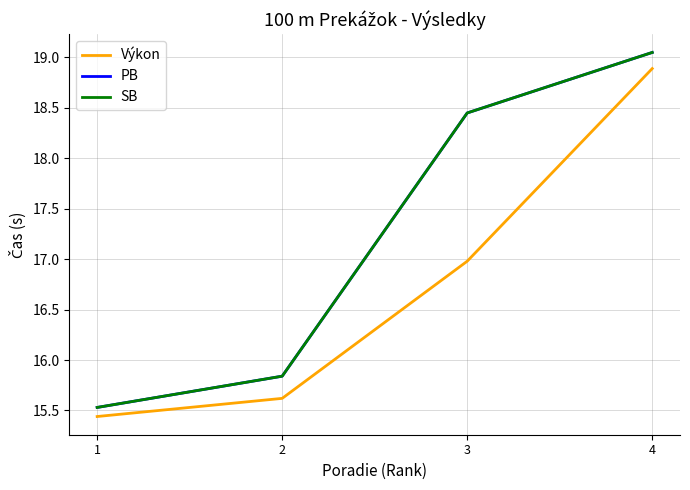

Is this an area chart (filled region under the line)?

No